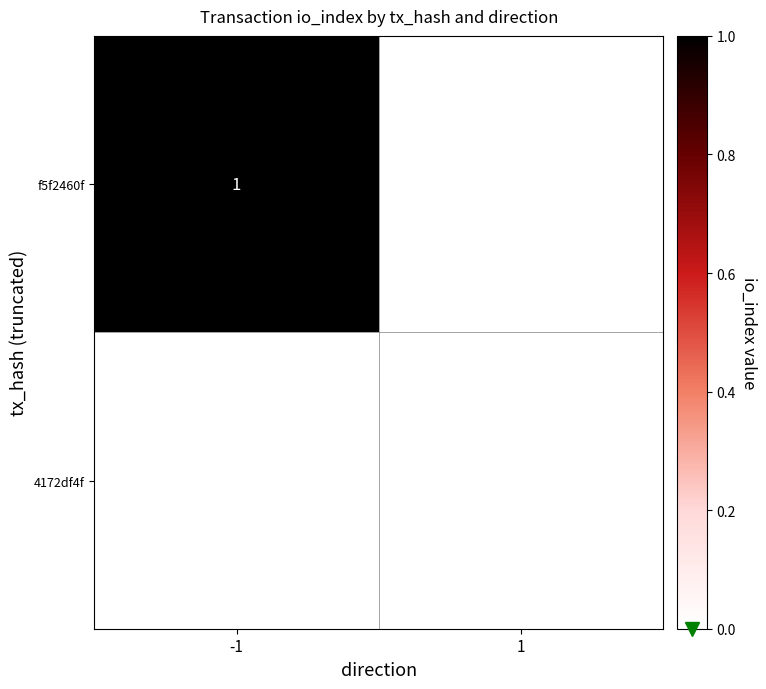

At 1, list the series in order from smallest to largest.

f5f2460f, 4172df4f